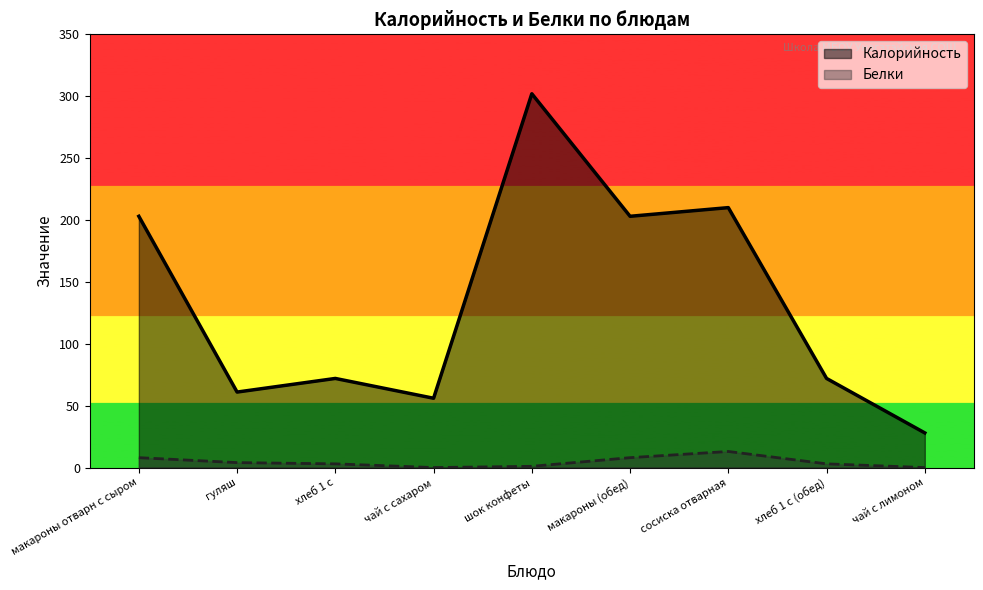

True or false: Калорийность and Белки intersect in this chart.

False